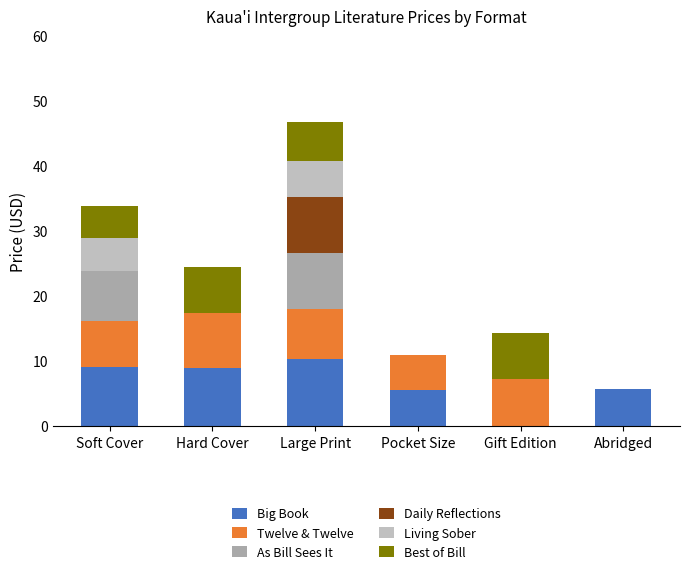

How many positive values does the Big Book series have?

5